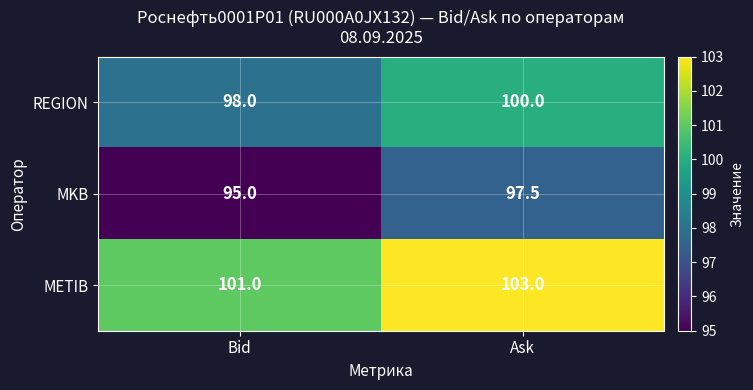

Reading left to right, extract all data points from this chart.

REGION: 98.0	100.0
MKB: 95.0	97.5
METIB: 101.0	103.0